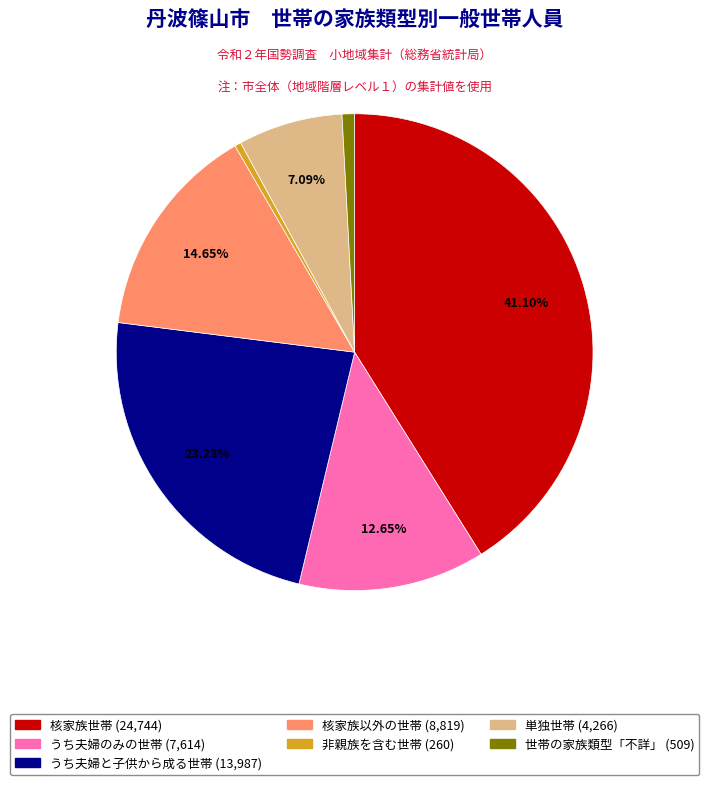

To the nearest percent, what is the difference between the largest and smallest slice percentages?

41%